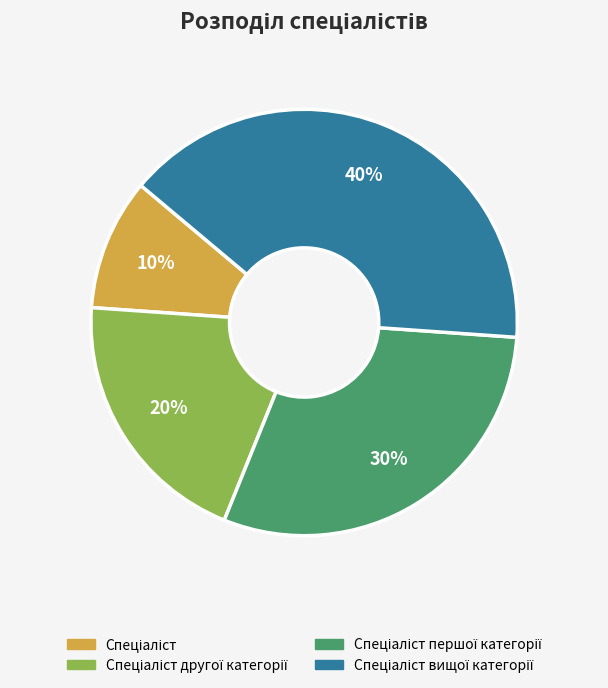

To the nearest percent, what is the difference between the largest and smallest slice percentages?

30%